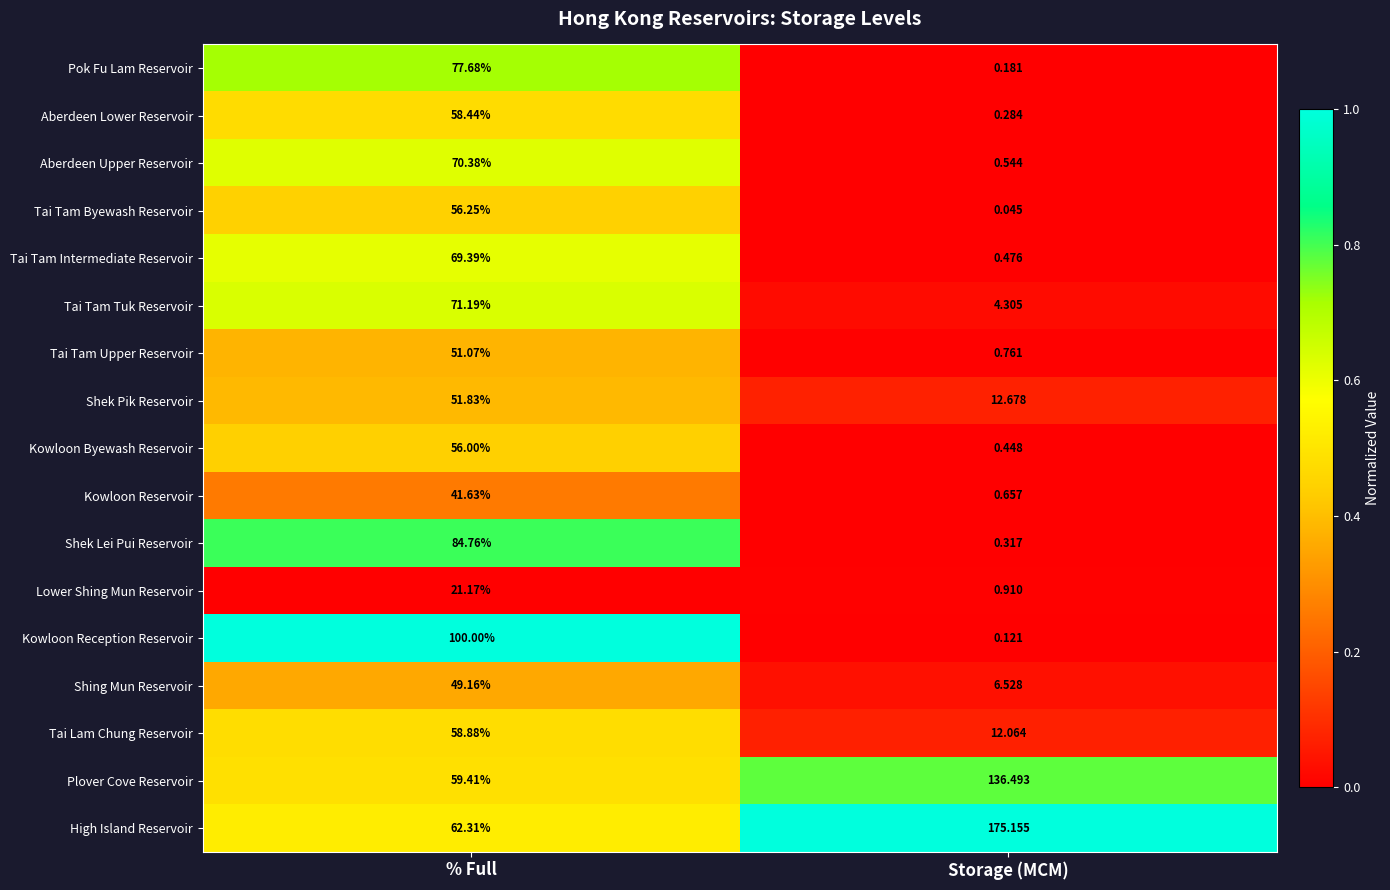

What is the difference between the highest and lowest values at % Full?

78.8